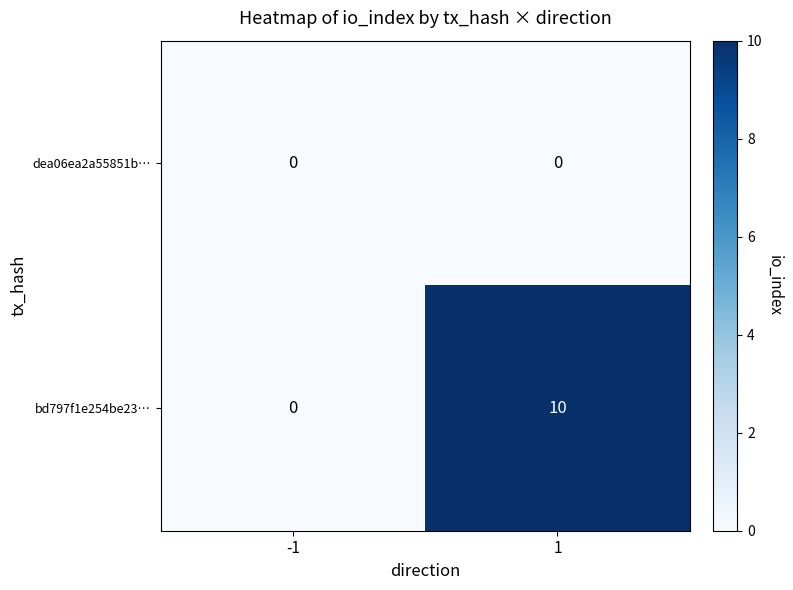

Rank the series by their average value, from lowest to highest.

dea06ea2a55851b…, bd797f1e254be23…